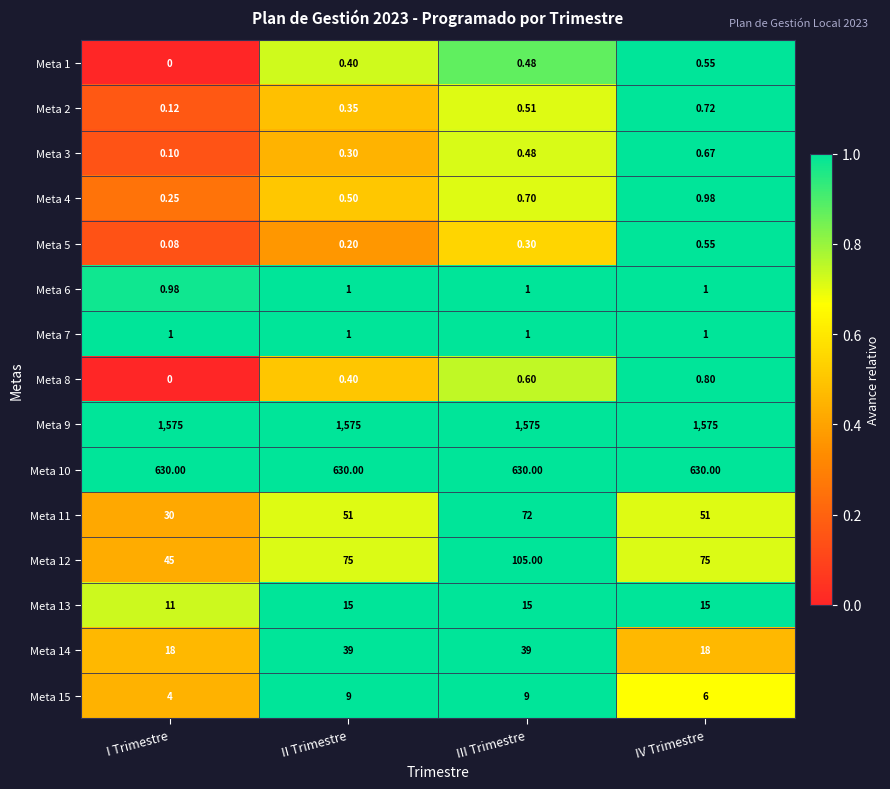

At which category is the sum across all series the highest?

III Trimestre